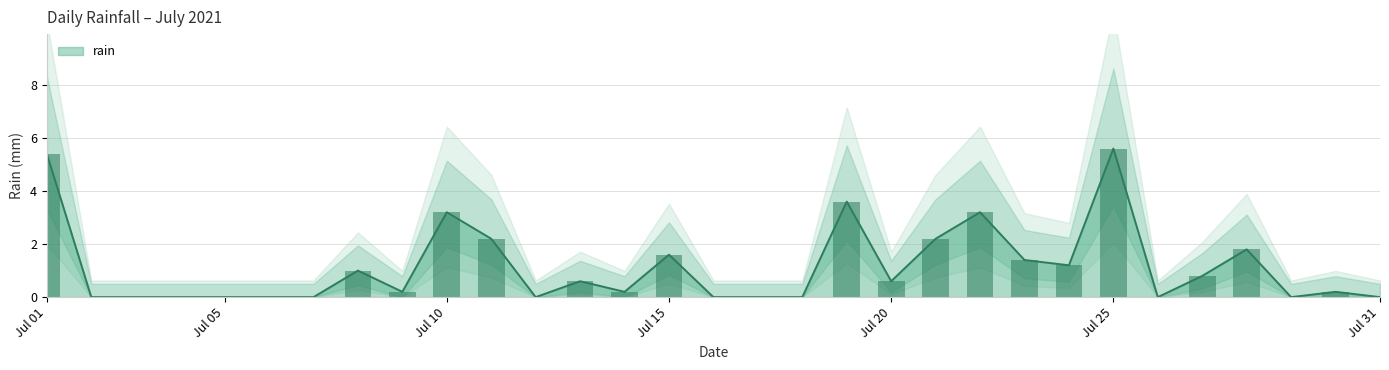

The chart shows a value of 0.2 at 2021-07-14. True or false?

True